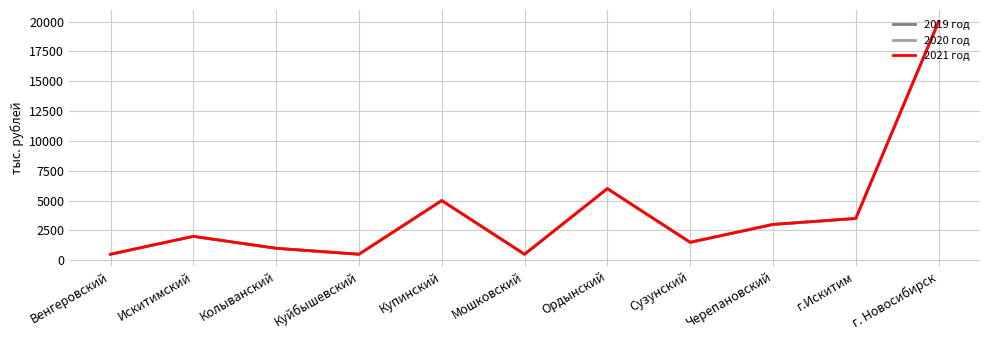

Does the chart display data point markers on the line(s)?

No